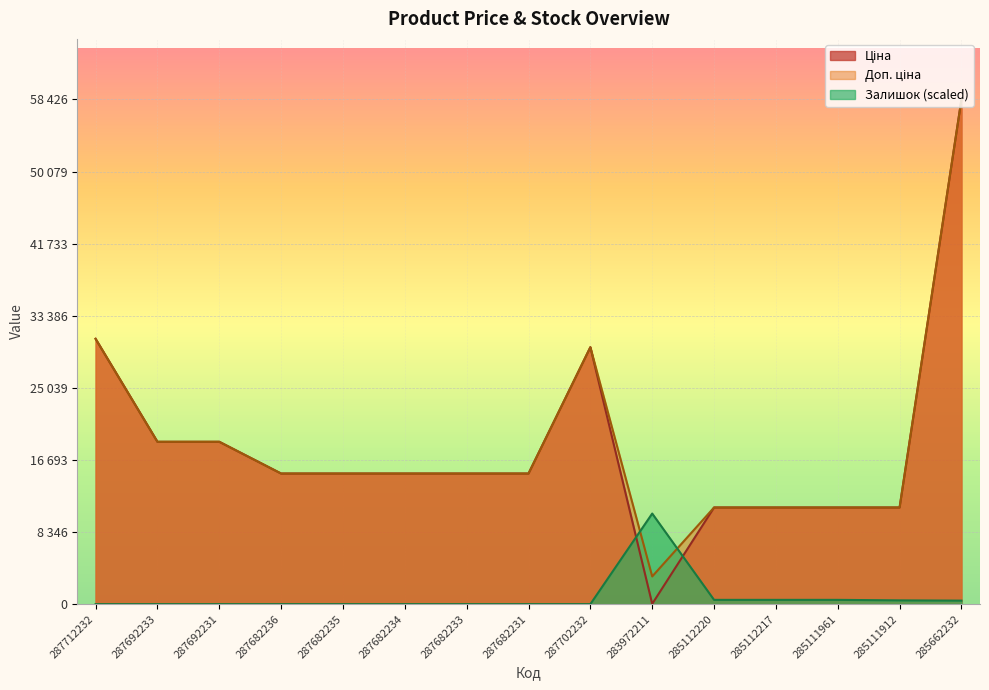

Reading left to right, extract all data points from this chart.

Ціна: 30717.1	18796.8	18796.8	15120.0	15120.0	15120.0	15120.0	15120.0	29747.2	32.0	11188.2	11188.2	11188.2	11188.2	58426.5
Доп. ціна: 30717.1	18796.8	18796.8	15120.0	15120.0	15120.0	15120.0	15120.0	29747.2	3205.0	11188.2	11188.2	11188.2	11188.2	58426.5
Залишок: 0.0	0.0	0.0	0.0	0.0	0.0	0.0	0.0	0.0	10487.6	495.2	495.2	495.2	437.0	407.9